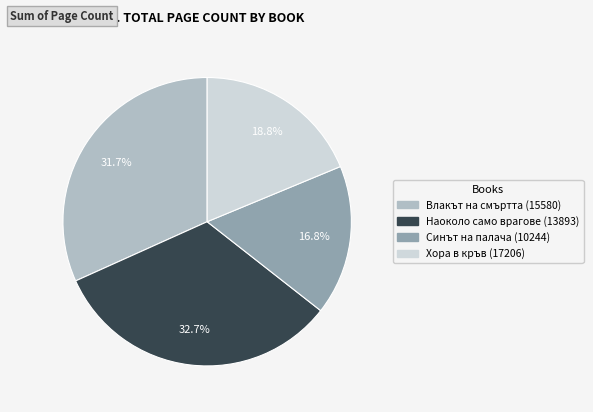

To the nearest percent, what is the average slice percentage?

25%